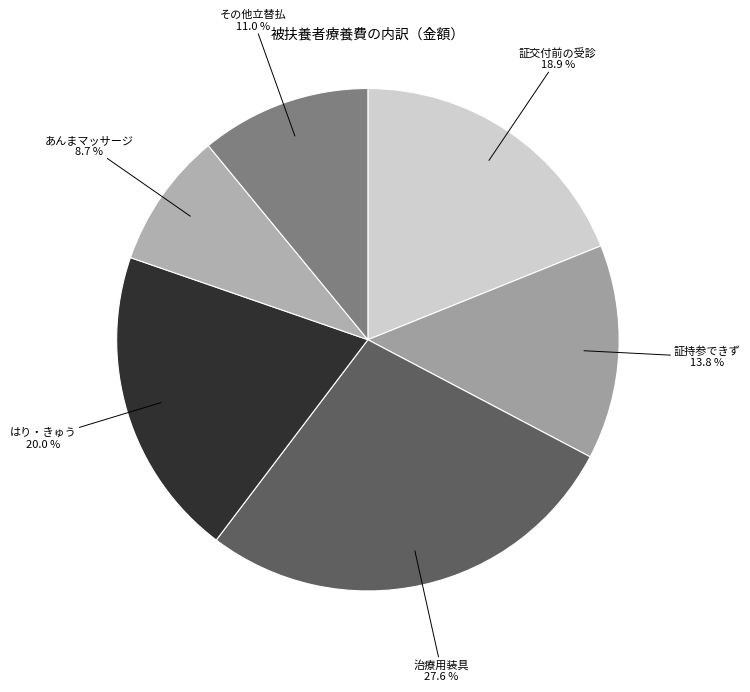

Count the number of slices in the pie.

6